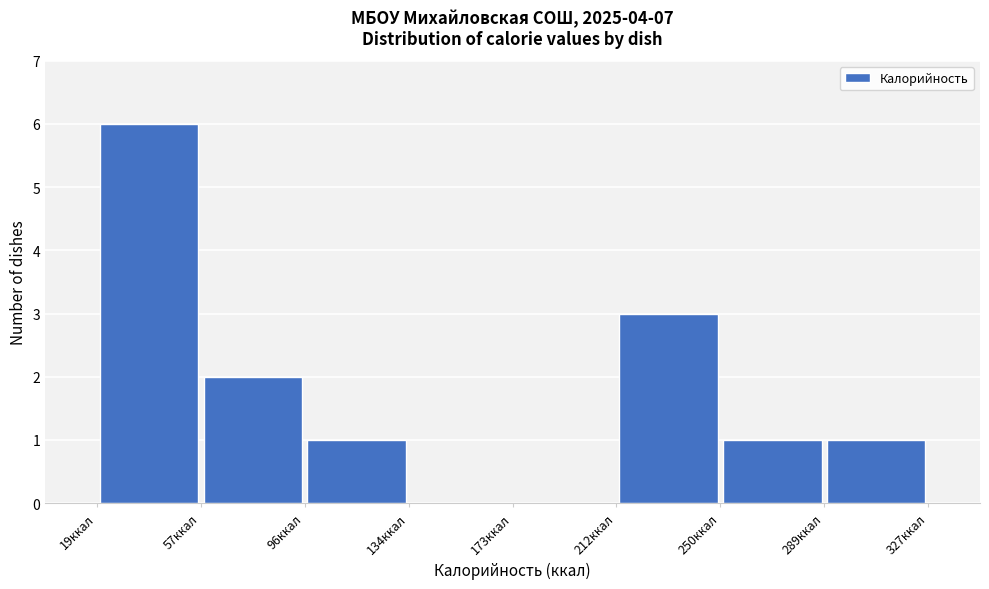

Reading left to right, list every bar in this chart as the range it spans on the x-axis followed by its height. Neither the bar edges nor the heights are printed on the chart, so give them approximately, as read against the axes.

20 to 55: 6
55 to 95: 2
95 to 135: 1
135 to 175: 0
175 to 210: 0
210 to 250: 3
250 to 290: 1
290 to 325: 1